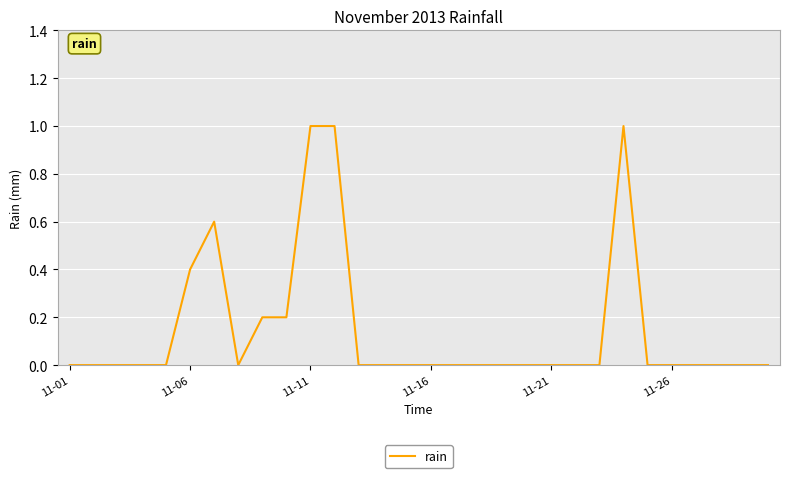

Does the chart display data point markers on the line(s)?

No